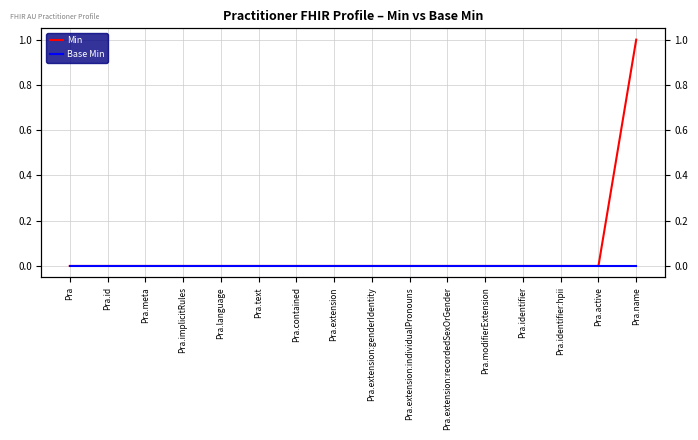

At which label is Min closest to 0?

Pra